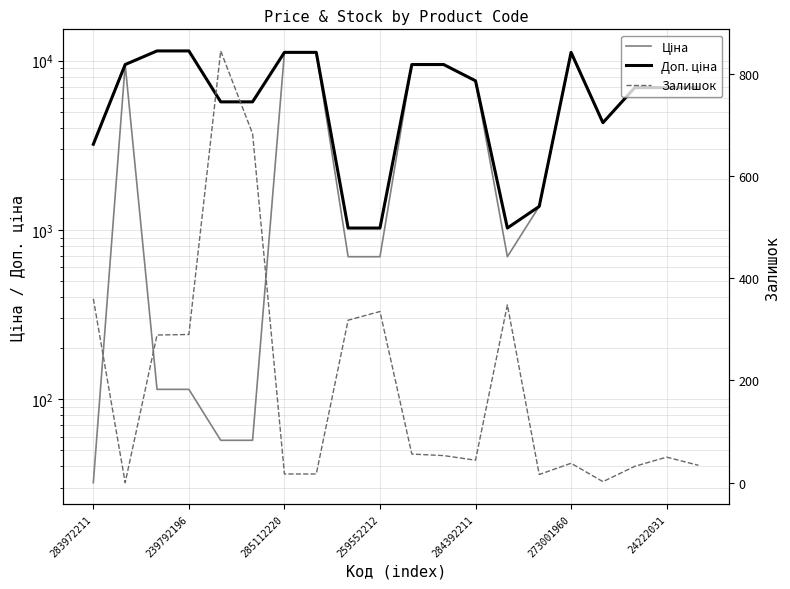

What is the lowest value of the Доп. ціна series?

1024.6